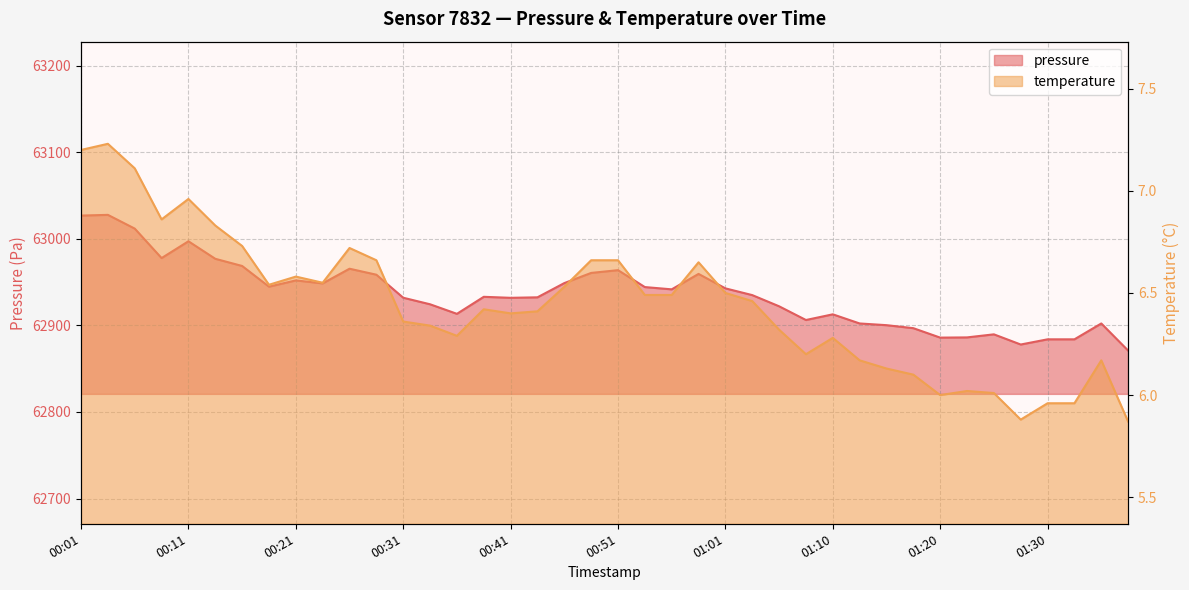

What is the label of the 36th point from the right?

00:11